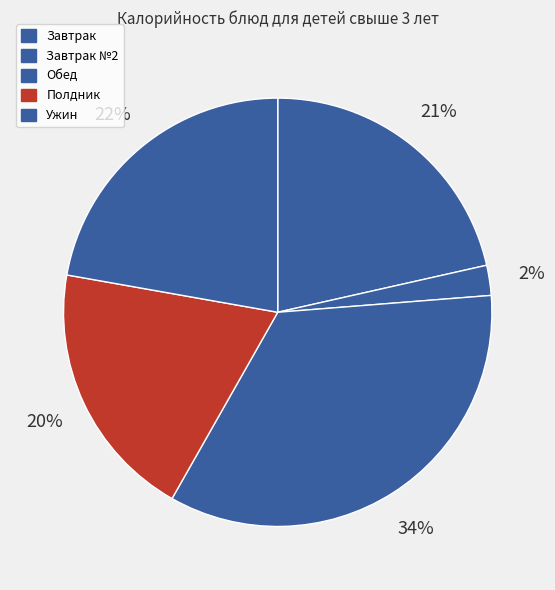

How many segments does this pie chart have?

5